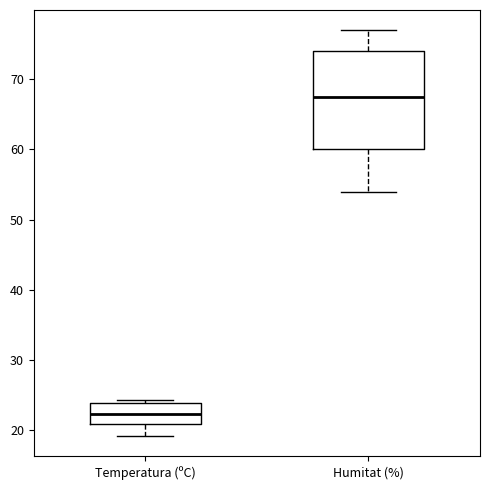

Where does the lower whisker of the box for Temperatura (ºC) end on the y-axis? The values are not printed on the chart, so give them approximately, as read against the axis.

19